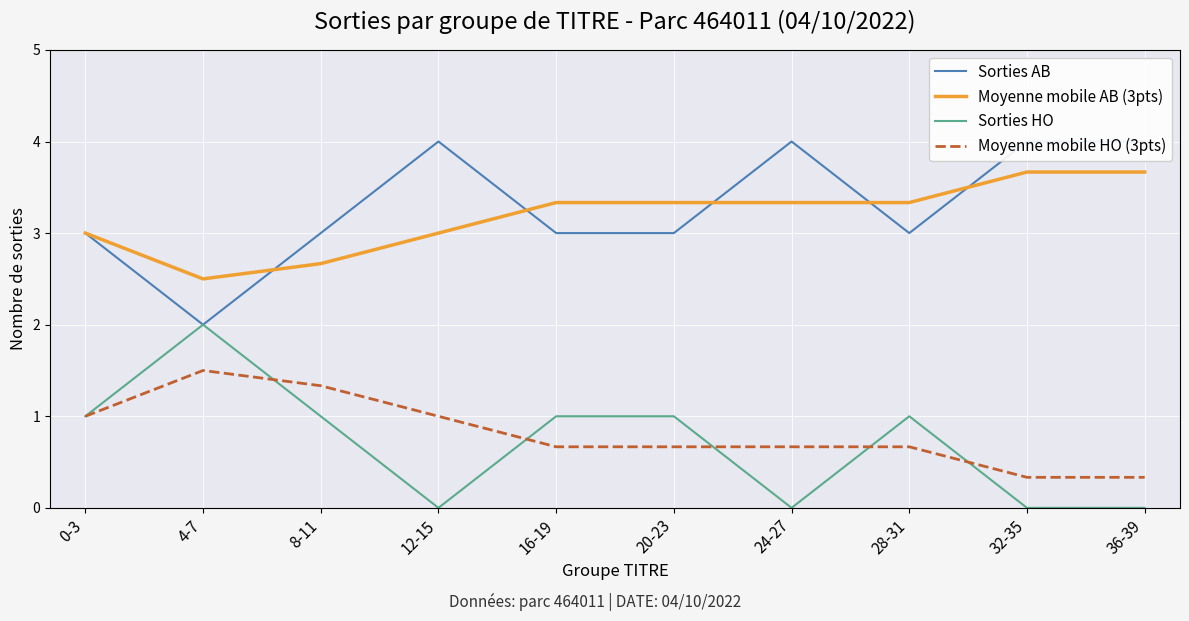

What is the sum of all Sorties AB values?

33.0